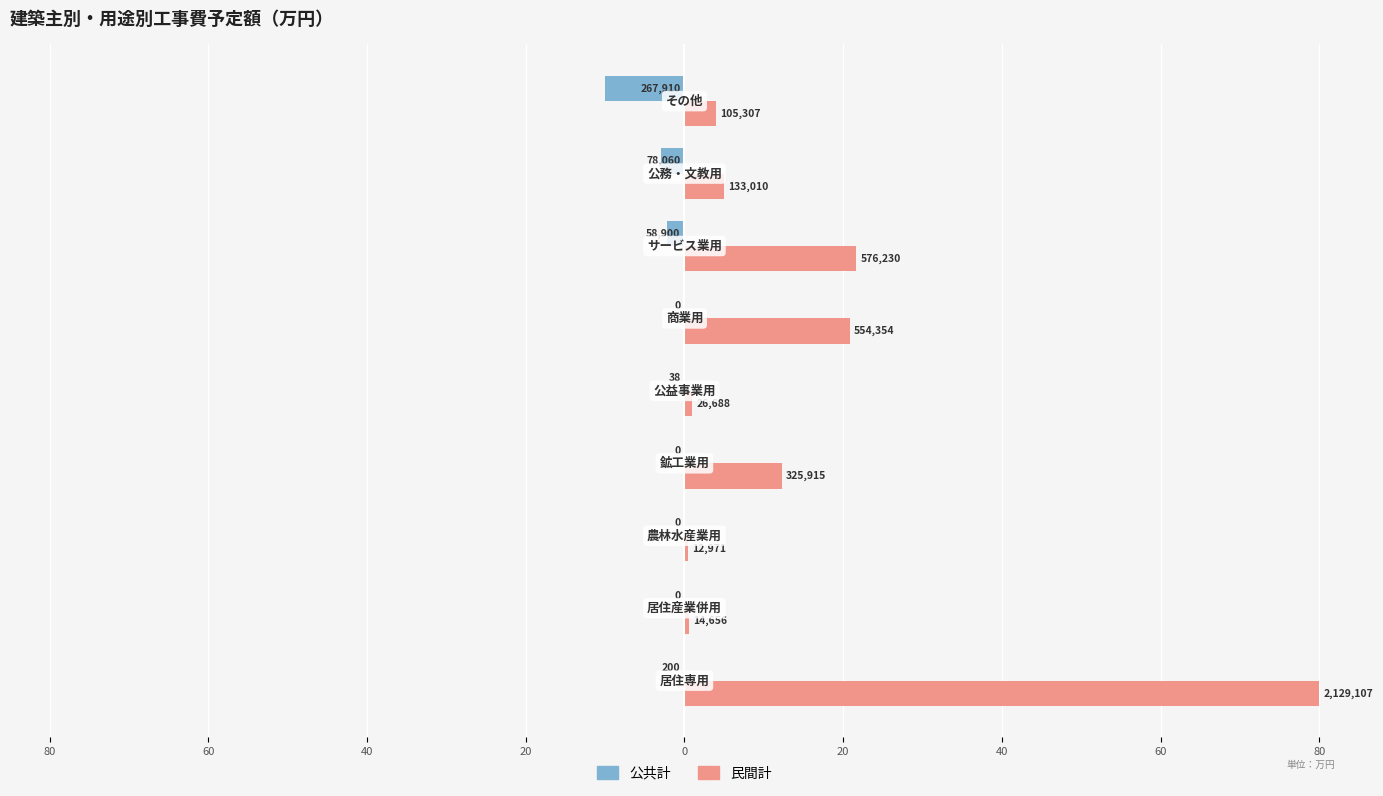

What are all the series names shown in the legend?

公共計, 民間計